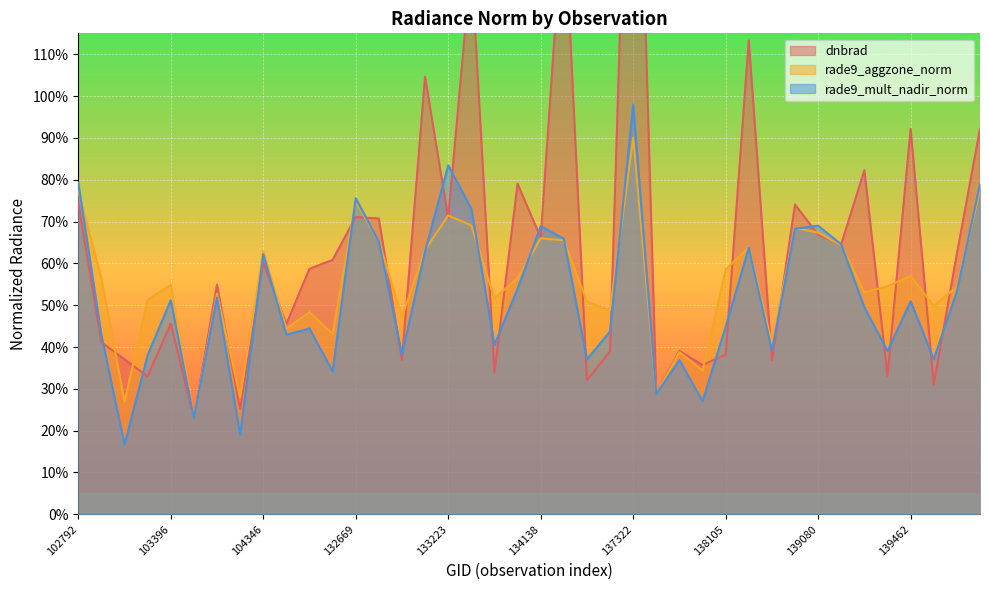

What is the maximum value shown in the chart?

2.2